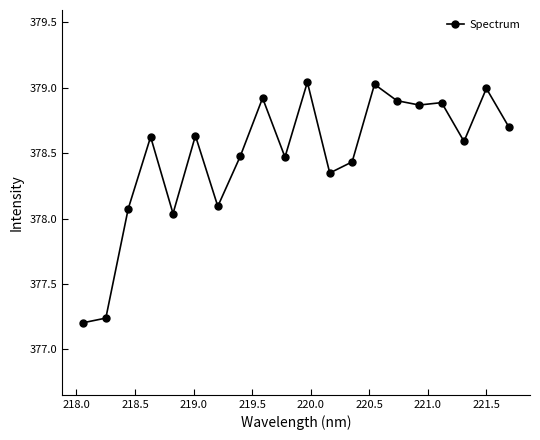

True or false: there are more than 0 points higher than both neighbors.

True